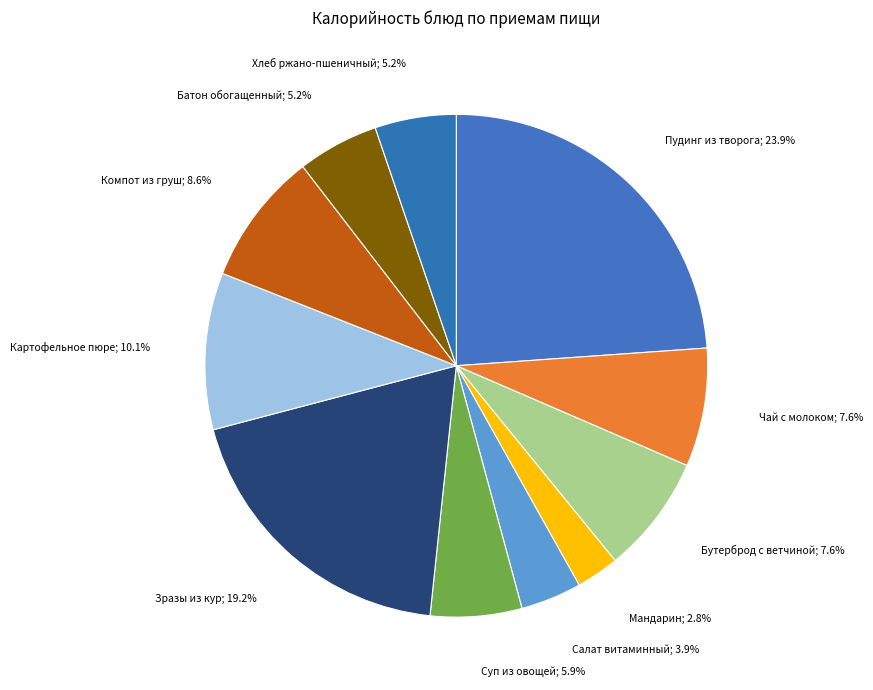

Rank the categories by value from highest to lowest.

Пудинг из творога с соусом клюквенным, Зразы рубленные из кур с омлетом, Картофельное пюре с морковью, Компот из свежих груш, Чай с молоком, Бутерброд с ветчиной вареной, Суп из овощей со сметаной, Батон обогащенный микронутриентами, Хлеб ржано-пшеничный обогащенный, Салат витаминный с маслом растительным, Мандарин